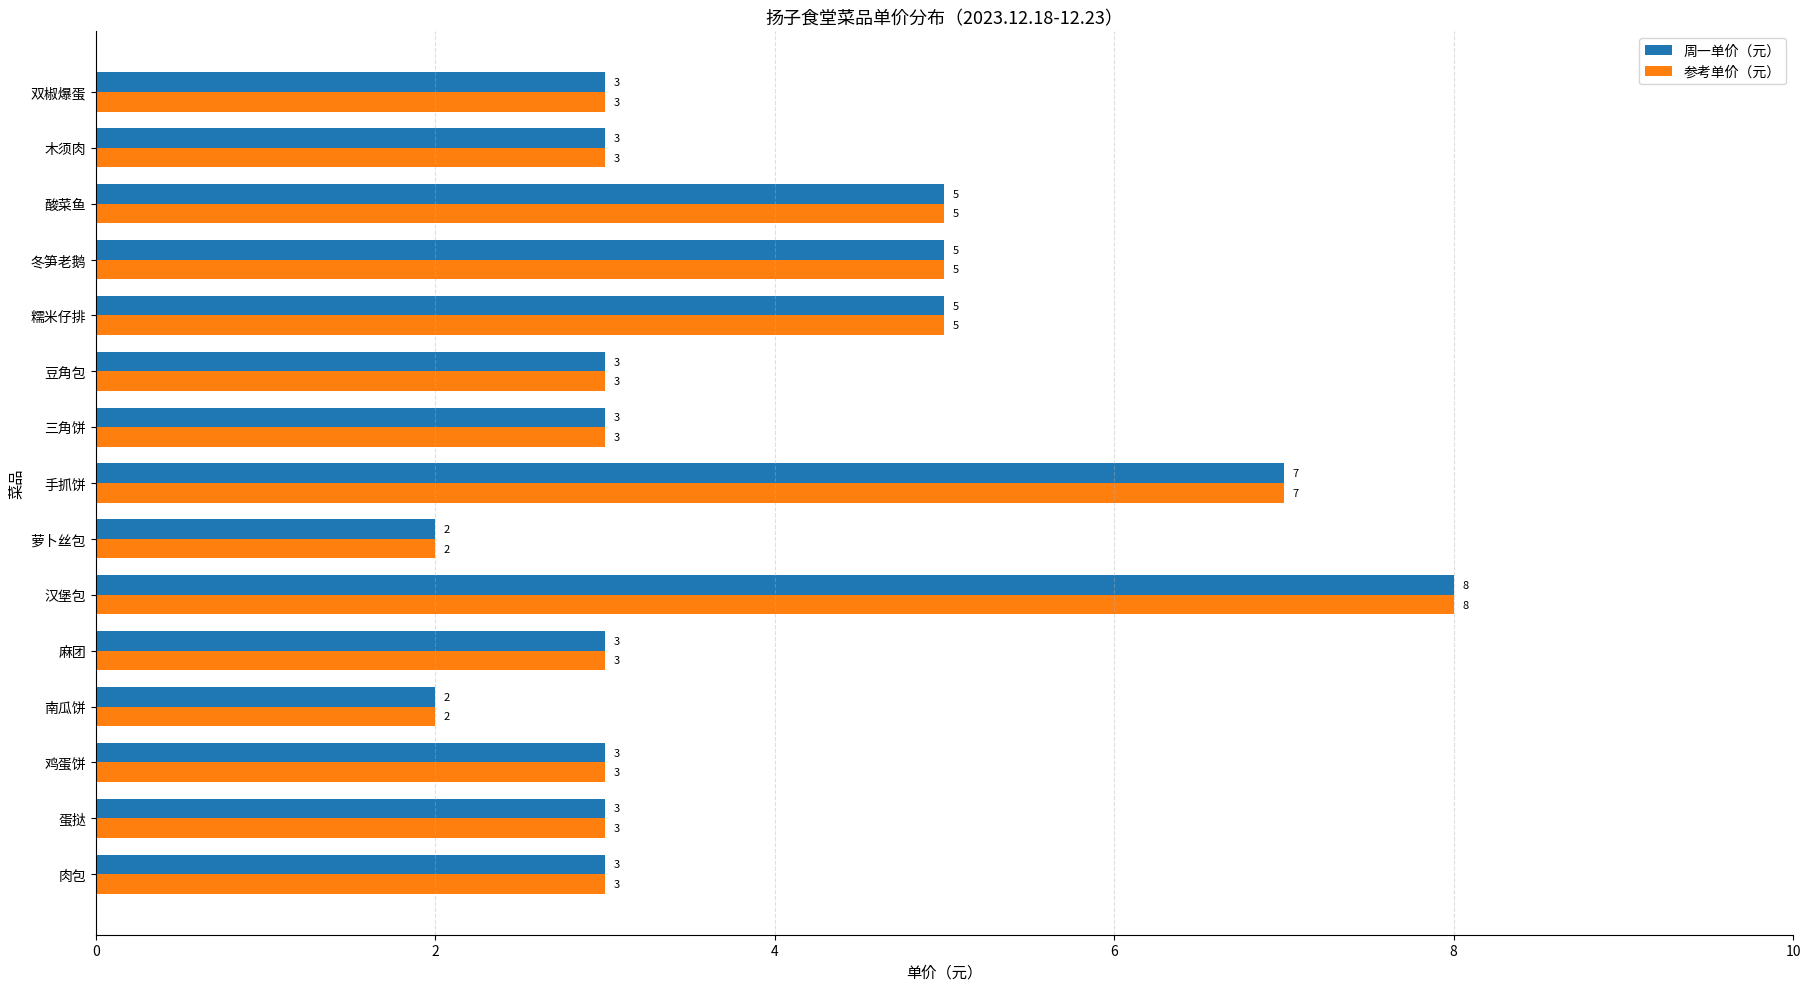

What is the sum of all 周一单价（元） values?

58